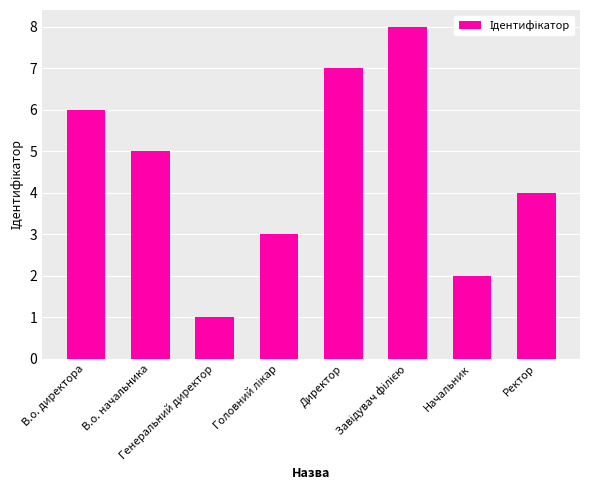

What is the ratio of the value at В.о. директора to the value at Директор?

0.9